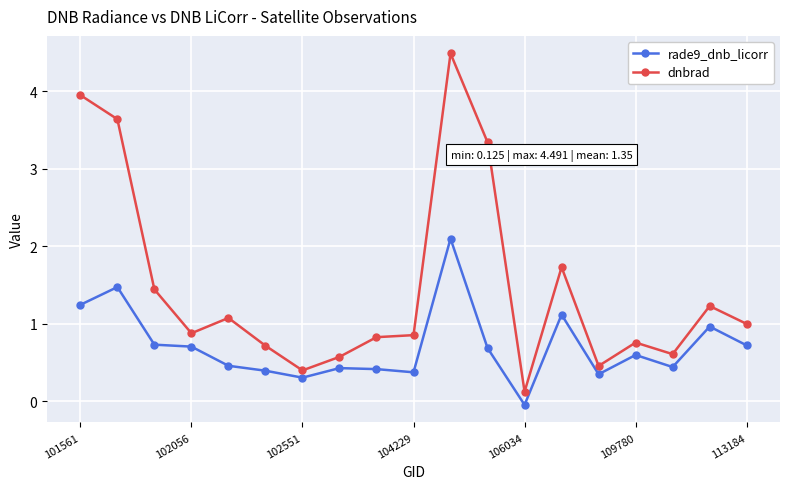

True or false: rade9_dnb_licorr has more than 1 points higher than both neighbors.

True